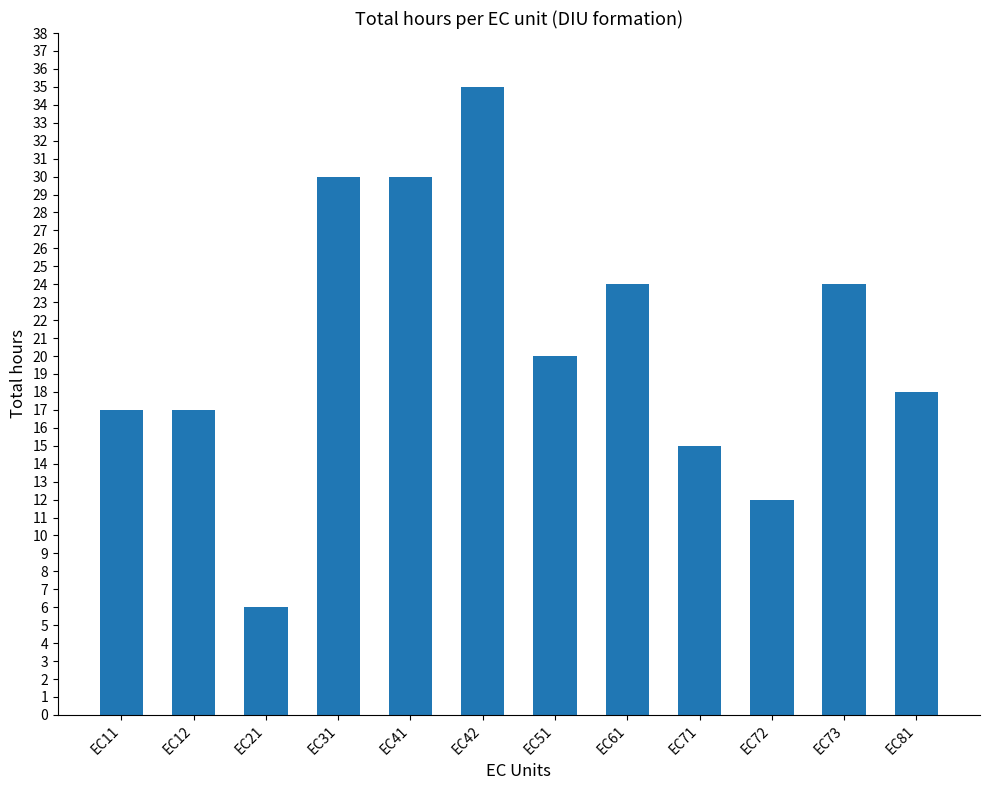

What is the value of the 4th bar from the left?

30